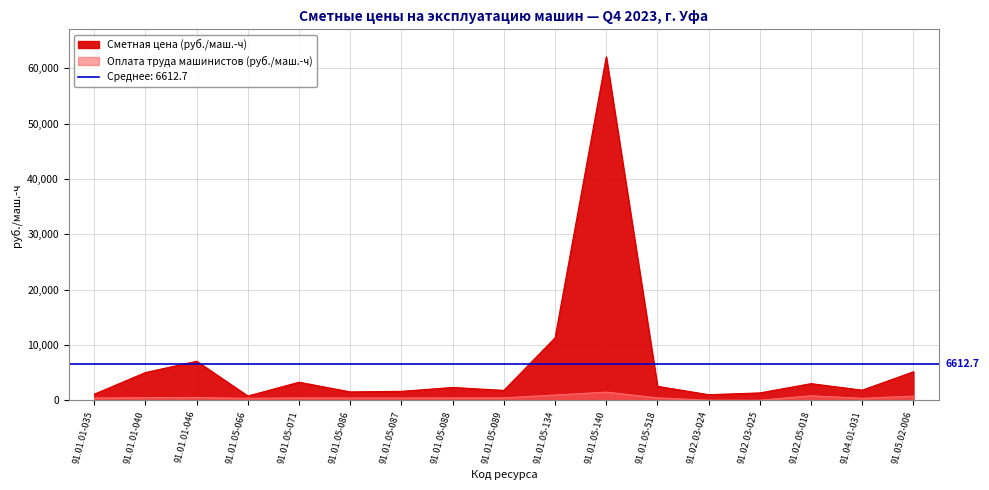

How many lines are shown in the chart?

2